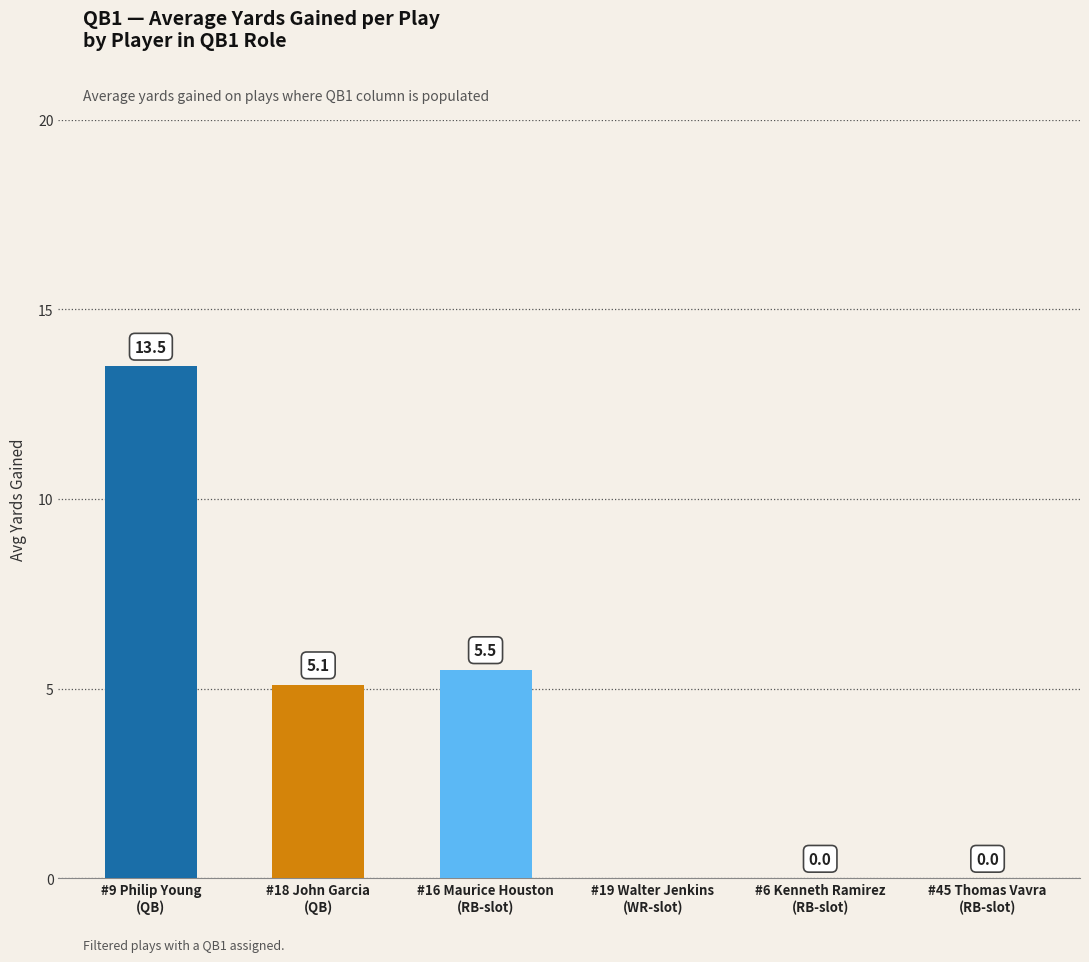

What is the value of the Avg YardsGained bar at the 1st from the left?

13.5